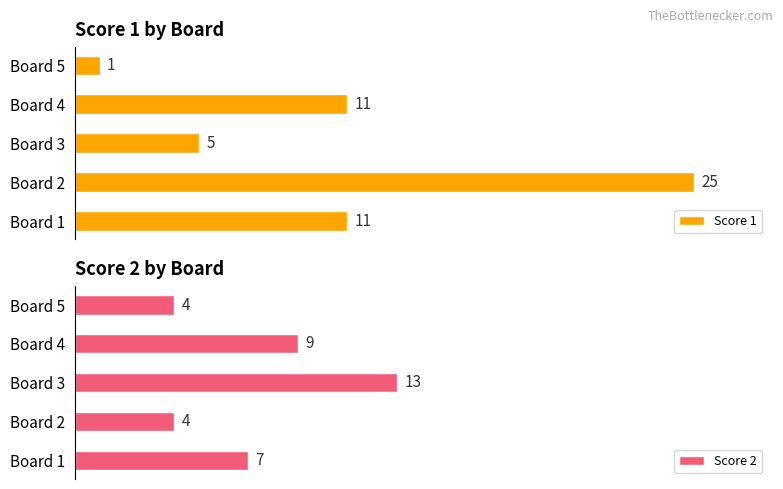

How many bars are there in total?

10